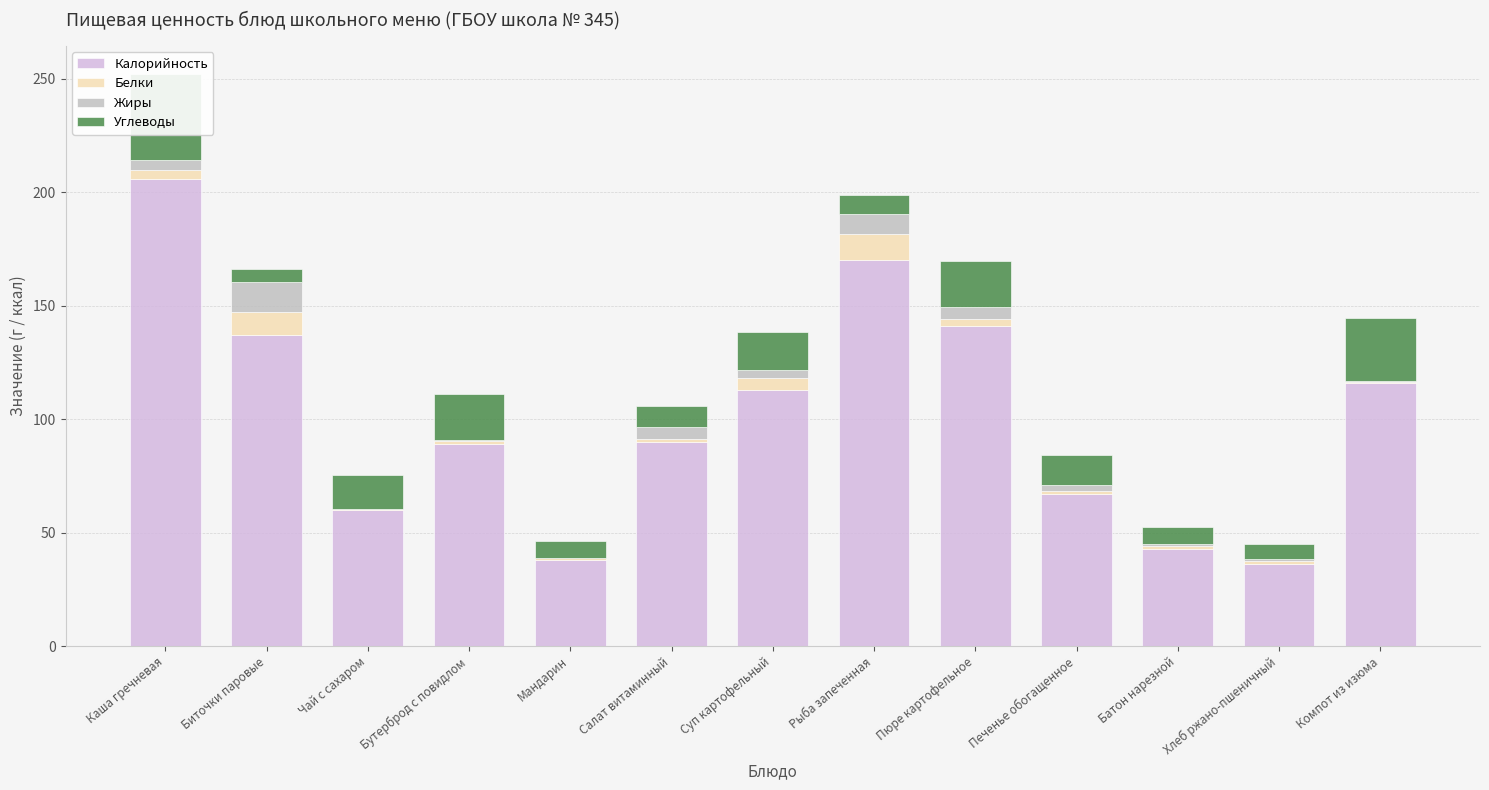

Which series has the largest range (max minus min)?

Калорийность